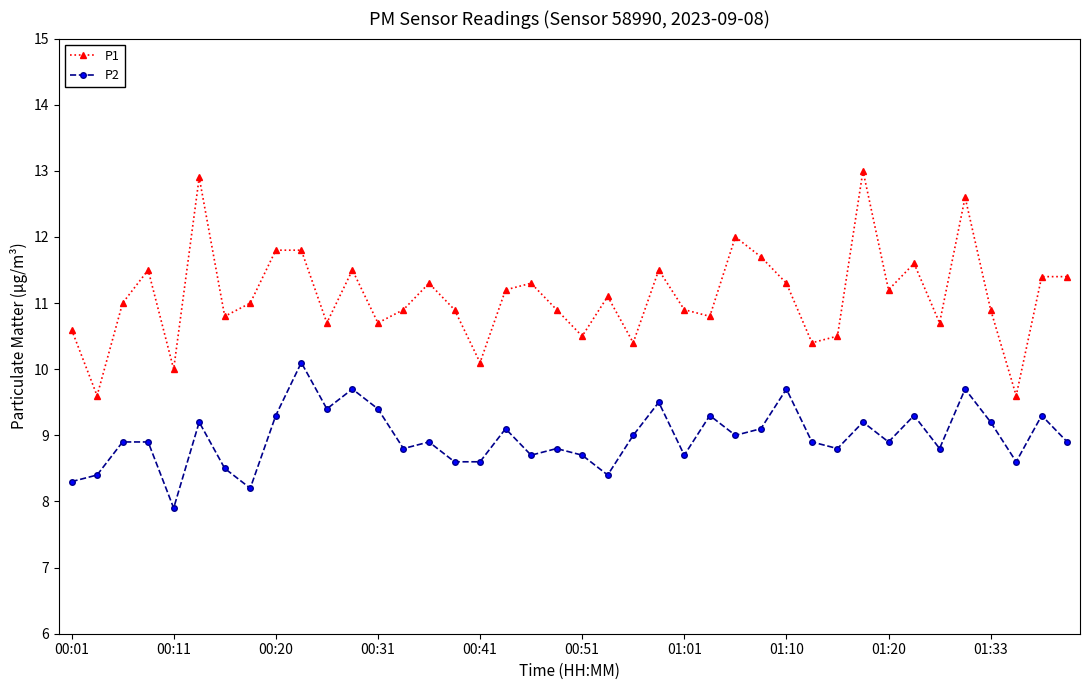

What is the value of the P2 point at the 12th from the left?

9.7